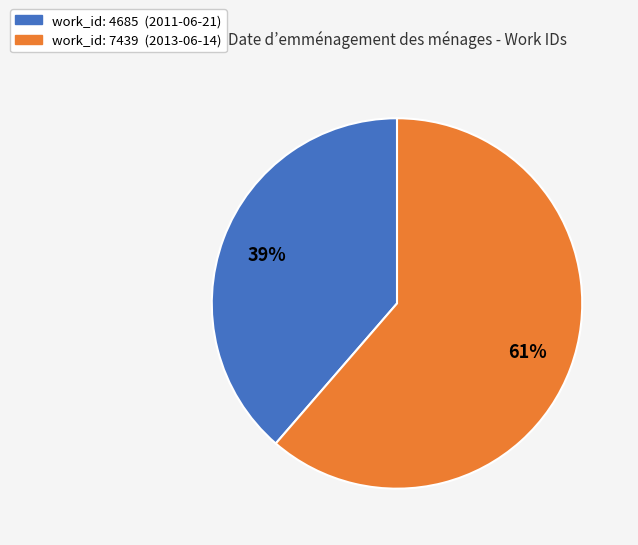

What is the ratio of the value at work_id: 4685 (2011-06-21) to the value at work_id: 7439 (2013-06-14)?

0.6